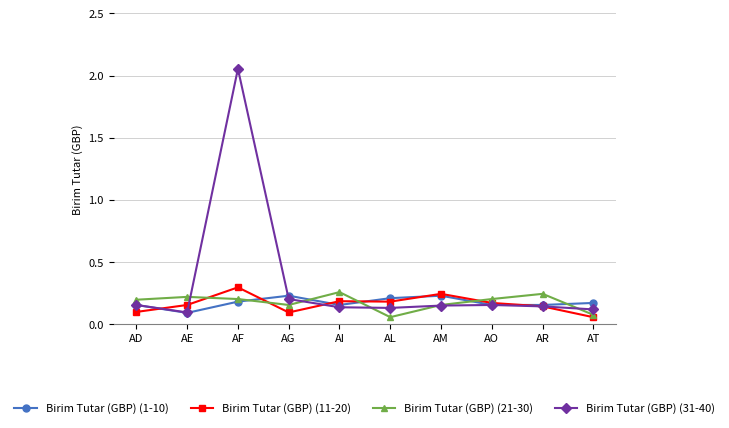

At which category is the sum across all series the highest?

AF